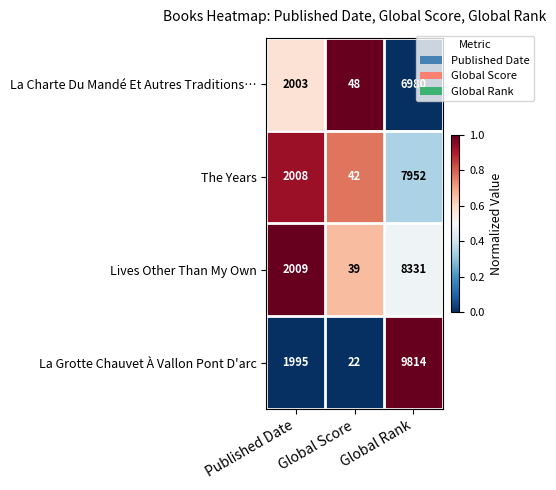

Which series has the largest total across all categories?

La Grotte Chauvet À Vallon Pont D'arc